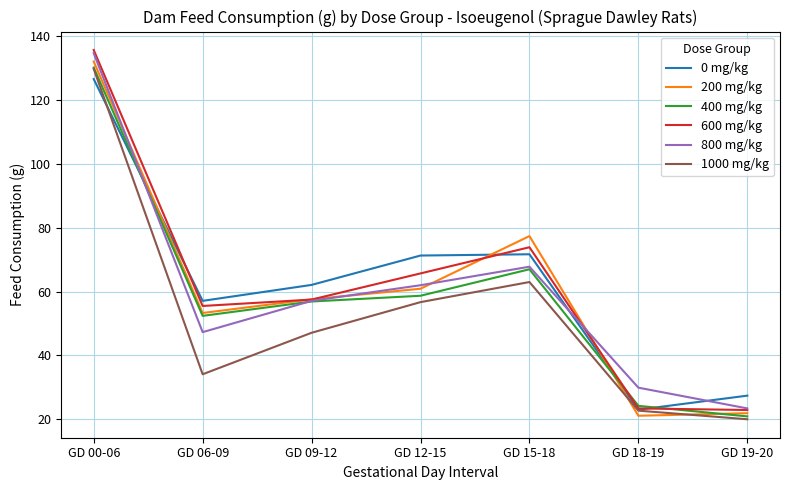

What is the lowest value of the 1000 mg/kg series?

20.0